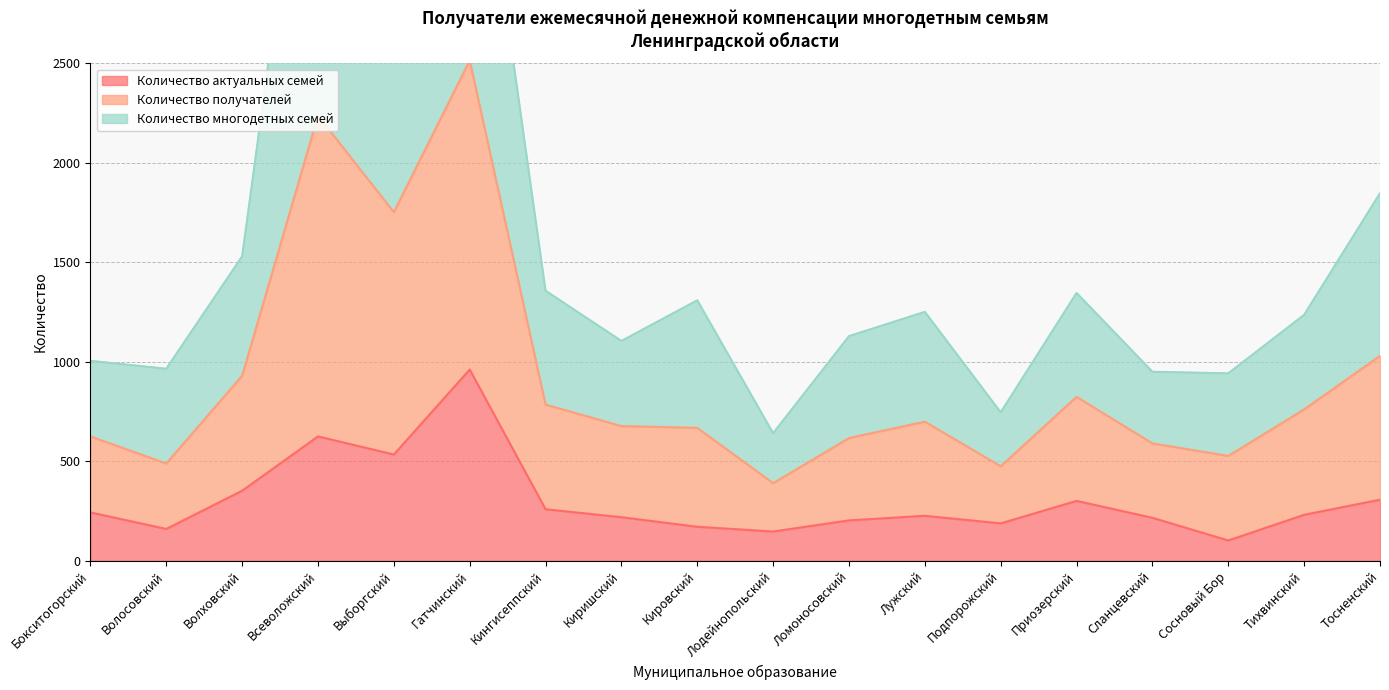

Where is the first local maximum for Количество актуальных семей?

Всеволожский